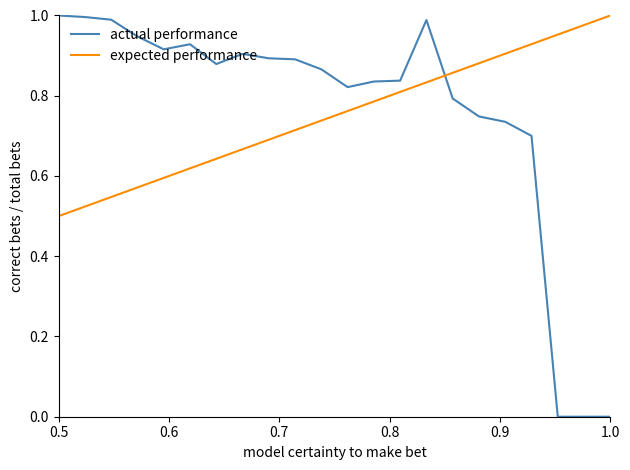

True or false: actual performance and expected performance intersect in this chart.

True